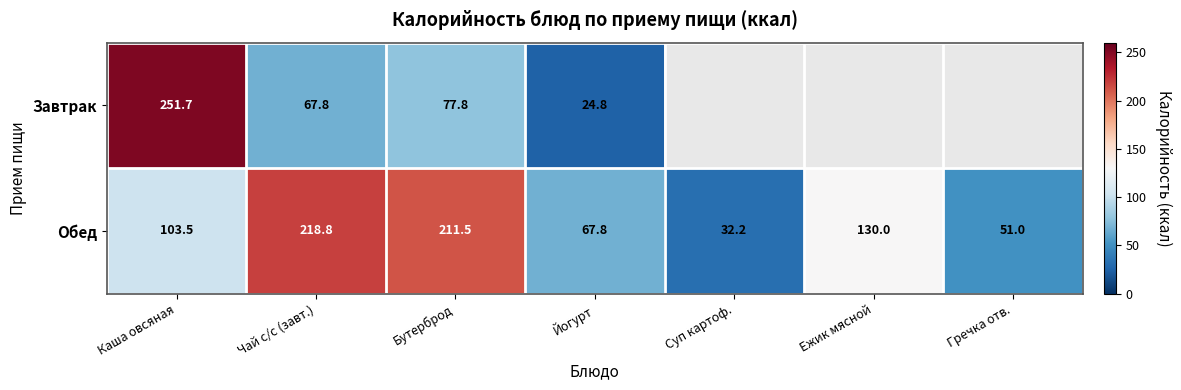

Rank the categories by Обед value from lowest to highest.

Суп картоф., Гречка отв., Йогурт, Каша овсяная, Ежик мясной, Бутерброд, Чай с/с (завт.)